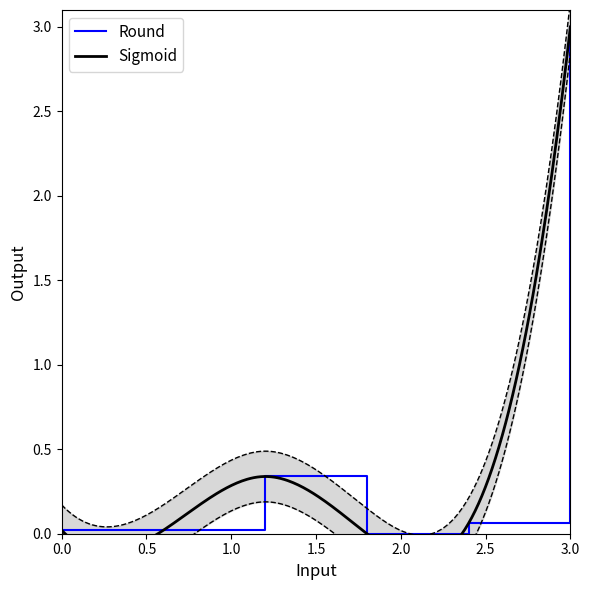

What is the highest value of the Round series?

3.0